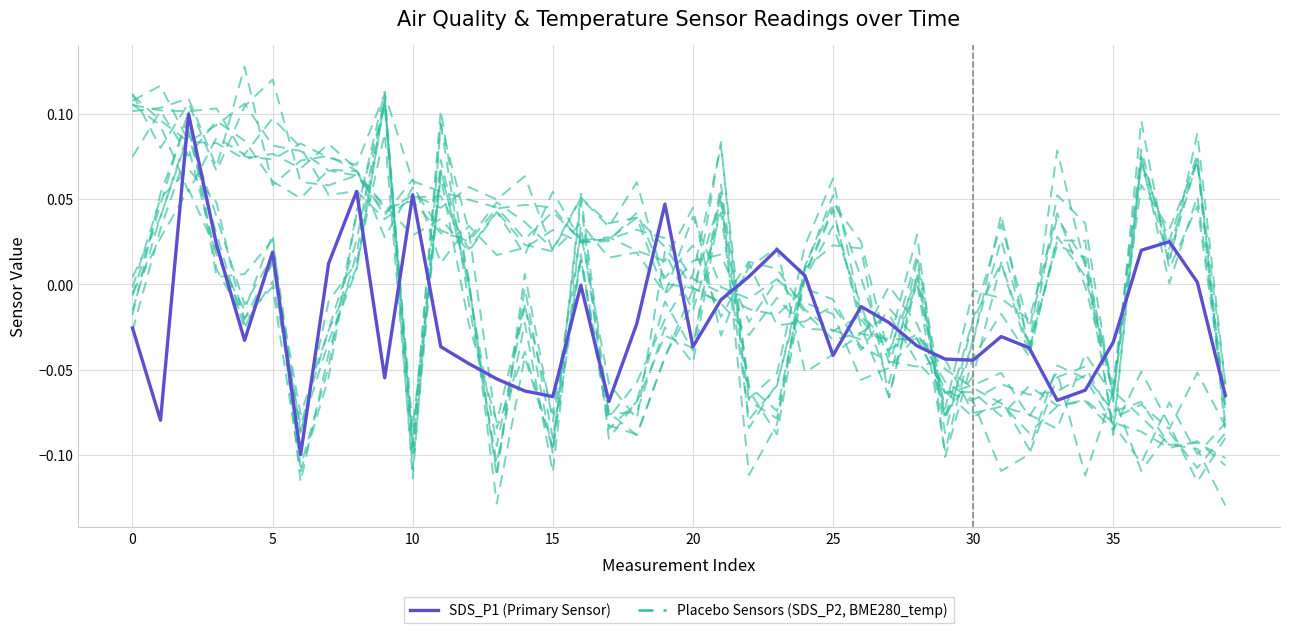

Which has a higher value, 10 or 24?

10